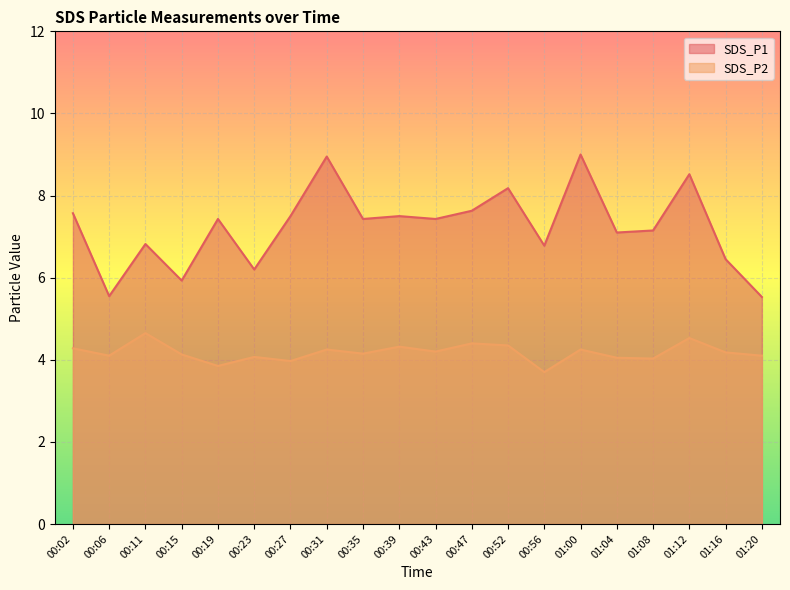

How many interior local valleys does the SDS_P1 series have?

7